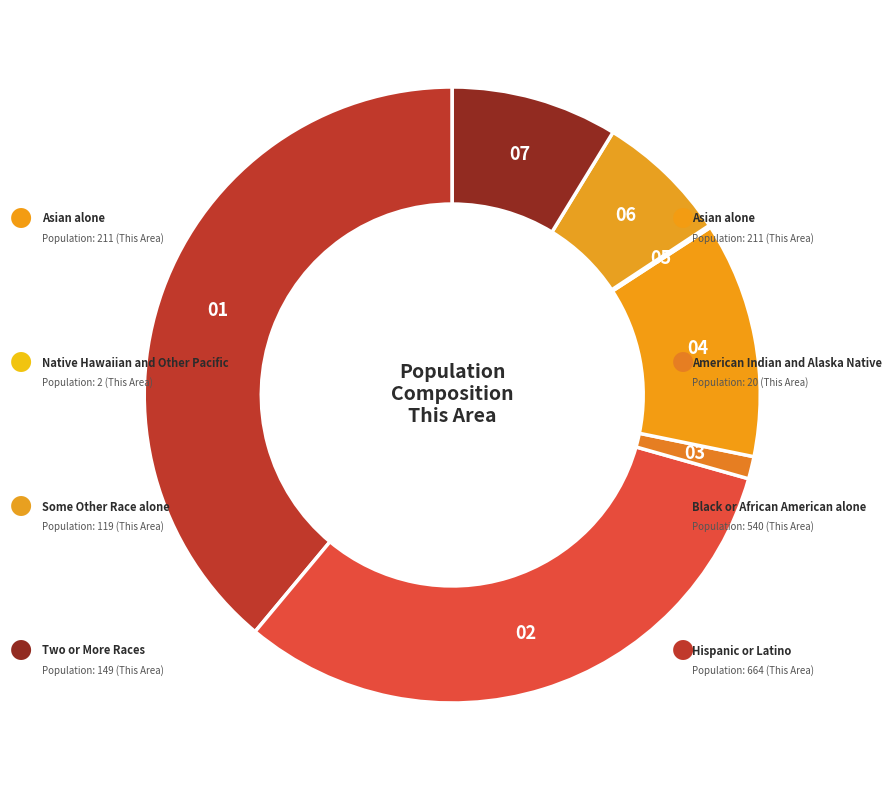

Does any single category account for the majority?

No